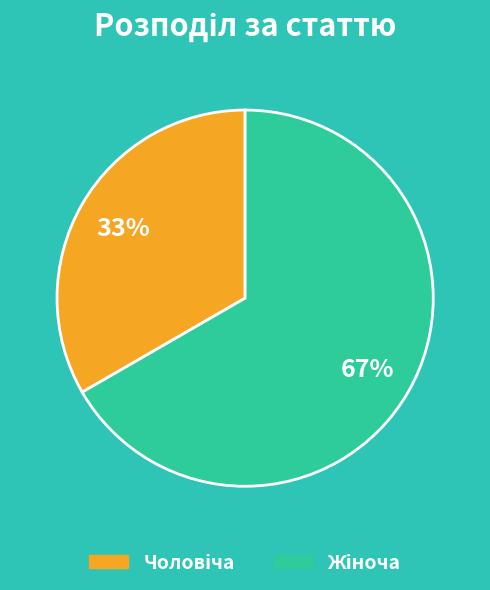

To the nearest percent, what is the average slice percentage?

50%